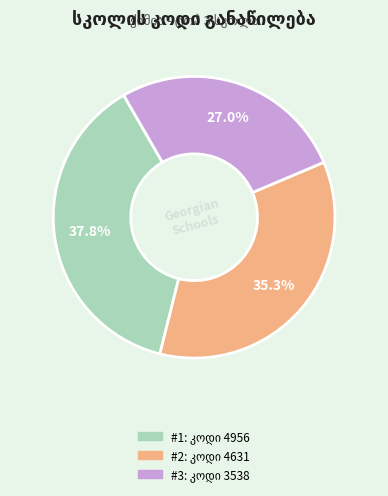

How many slices are in this pie chart?

3